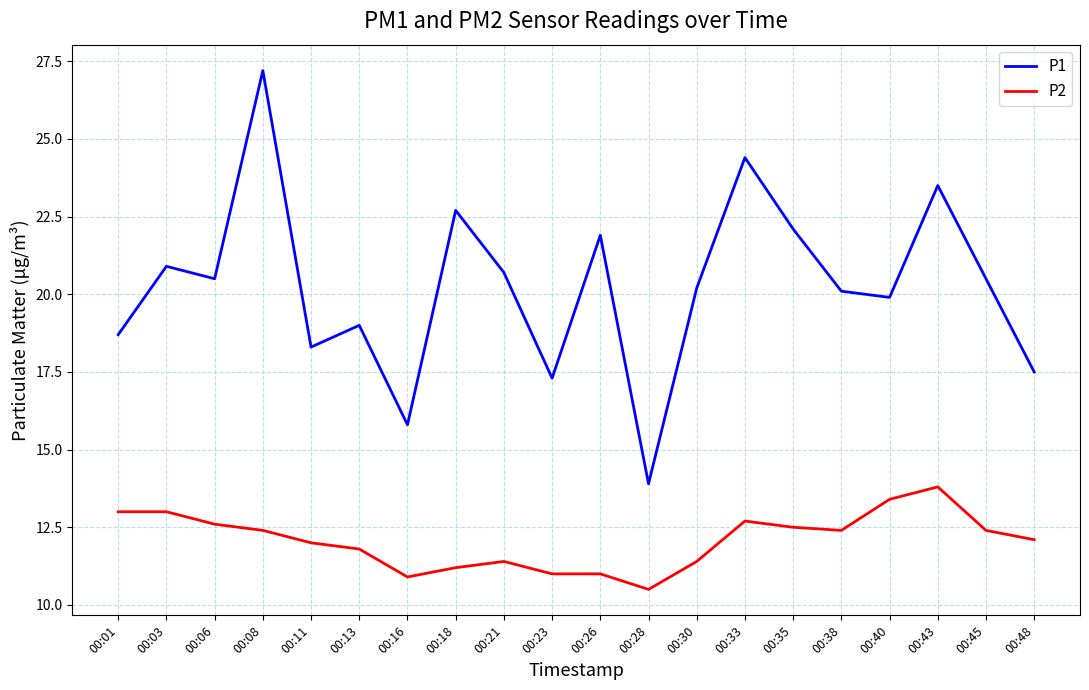

What is the sum of the P1 values at 00:33 and 00:45?

44.9